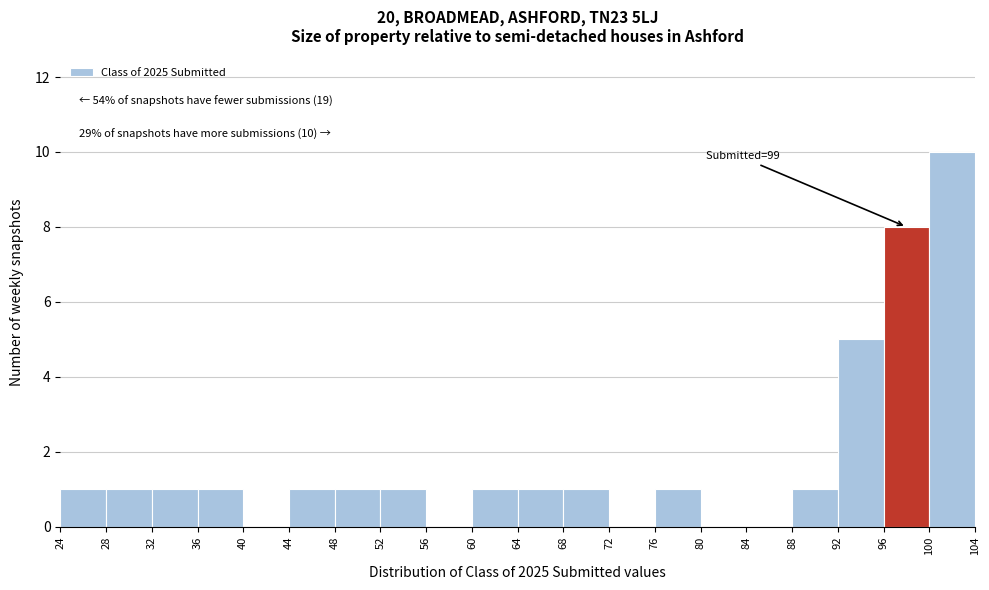

Which range on the x-axis has the tallest bar?

100 to 104